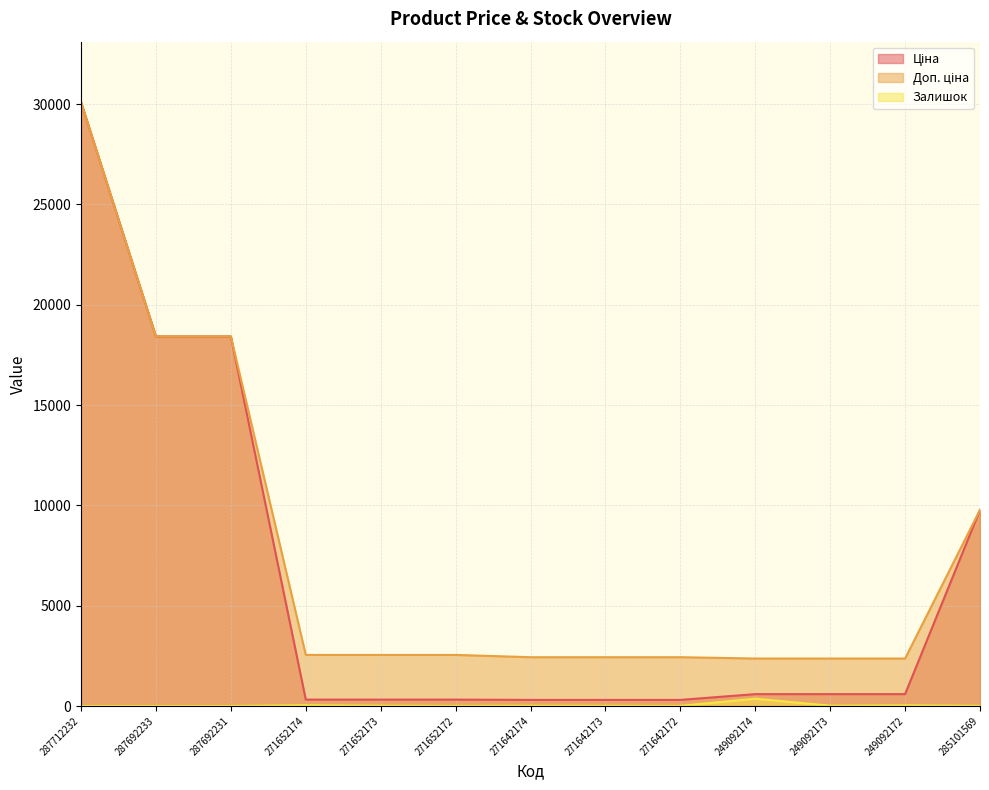

Which series has the largest total across all categories?

Доп. ціна